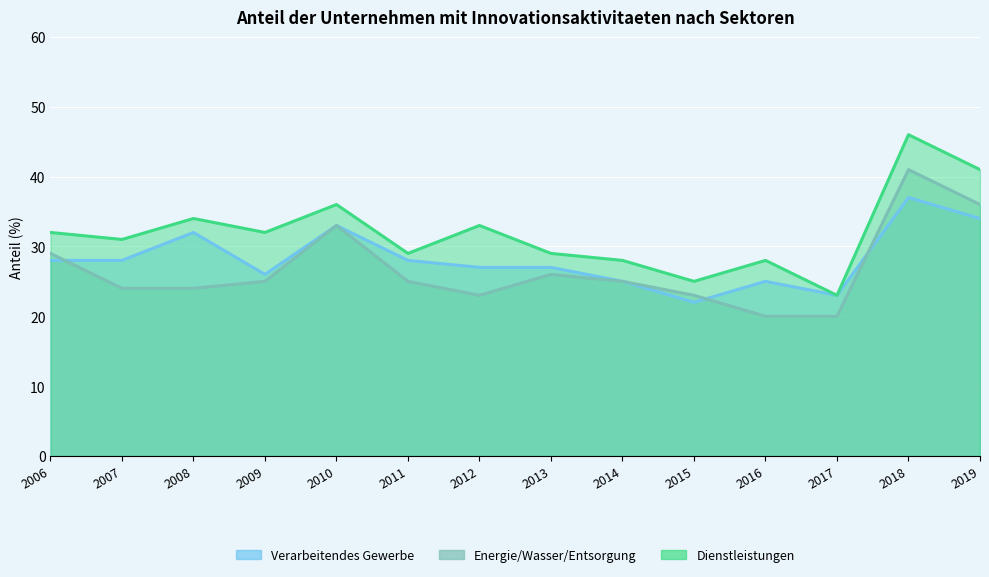

Between 2009 and 2013, which is larger?

2013